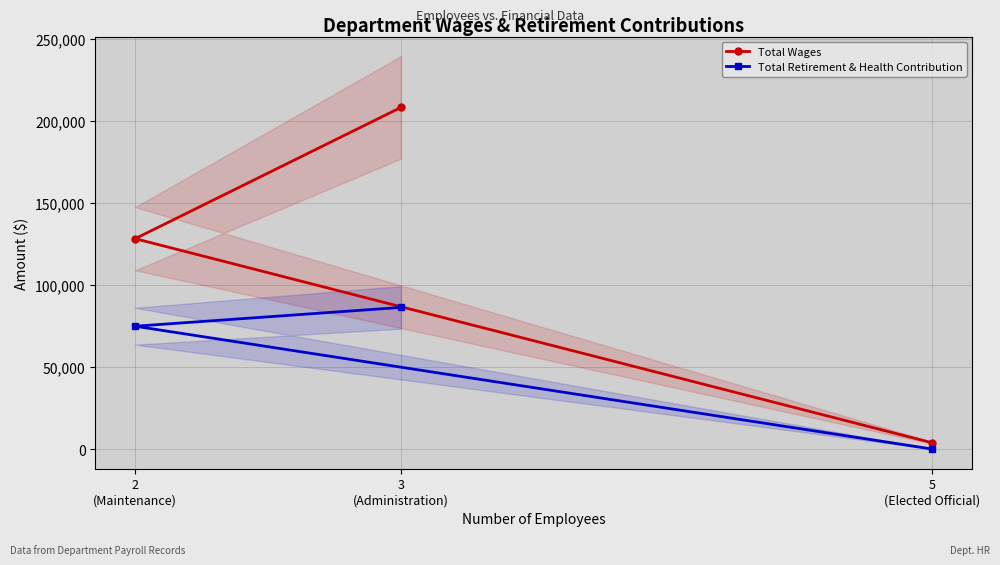

What is the maximum value for Total Retirement & Health Contribution?

86397